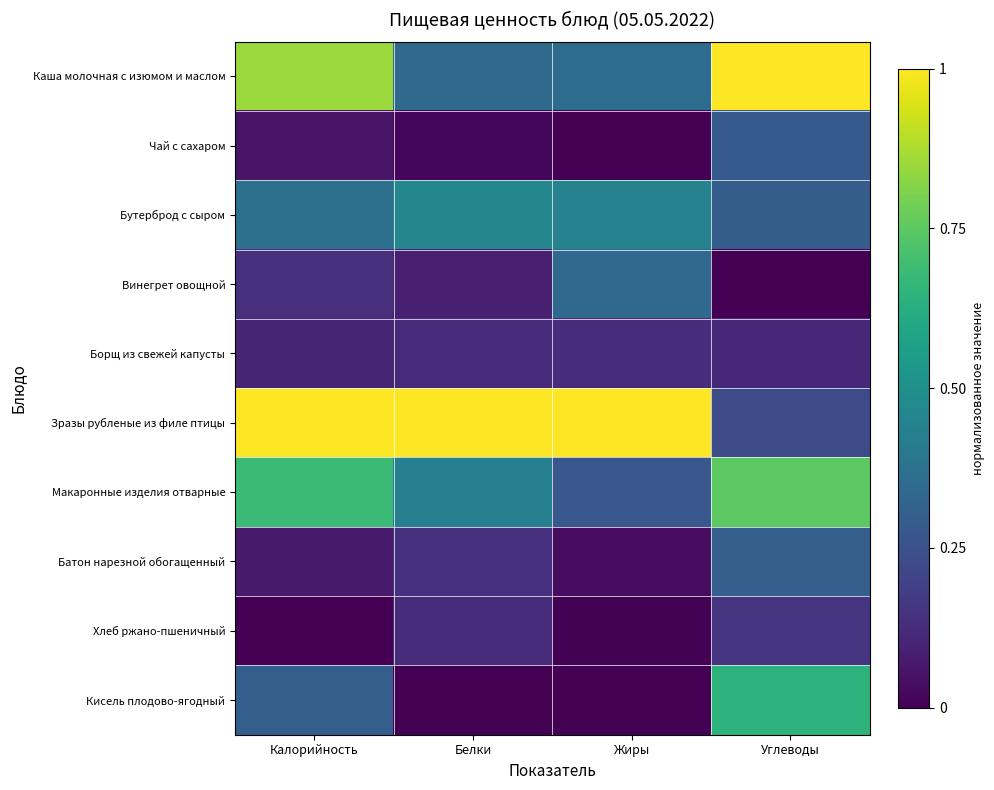

Which series has the largest total across all categories?

Зразы рубленые из филе птицы